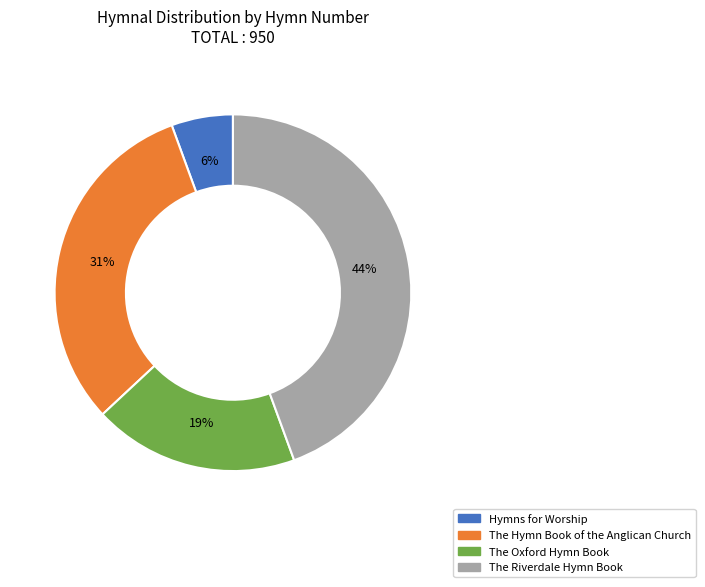

Is there a majority slice in this chart?

No